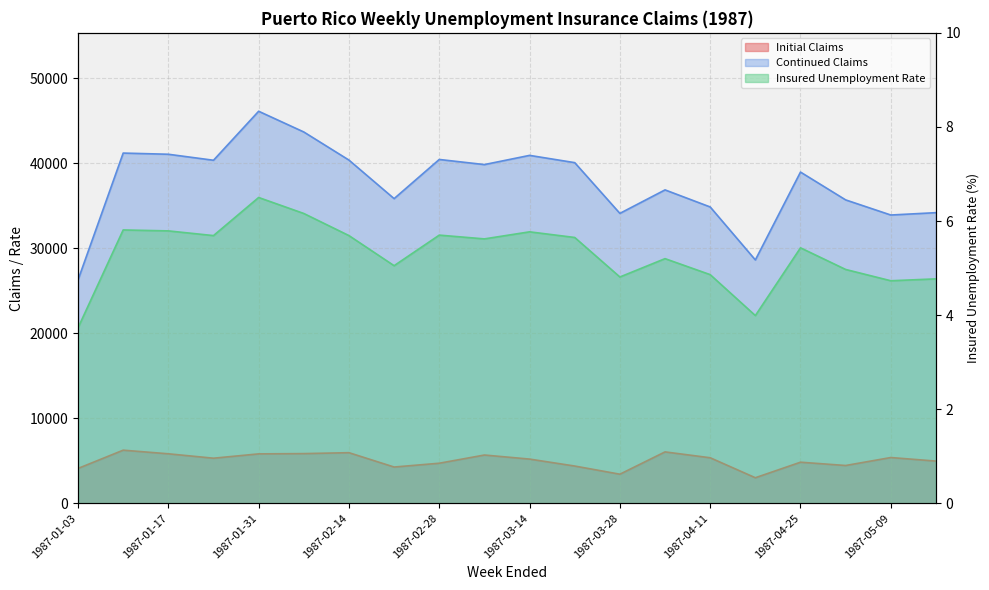

How many series are shown in this chart?

3